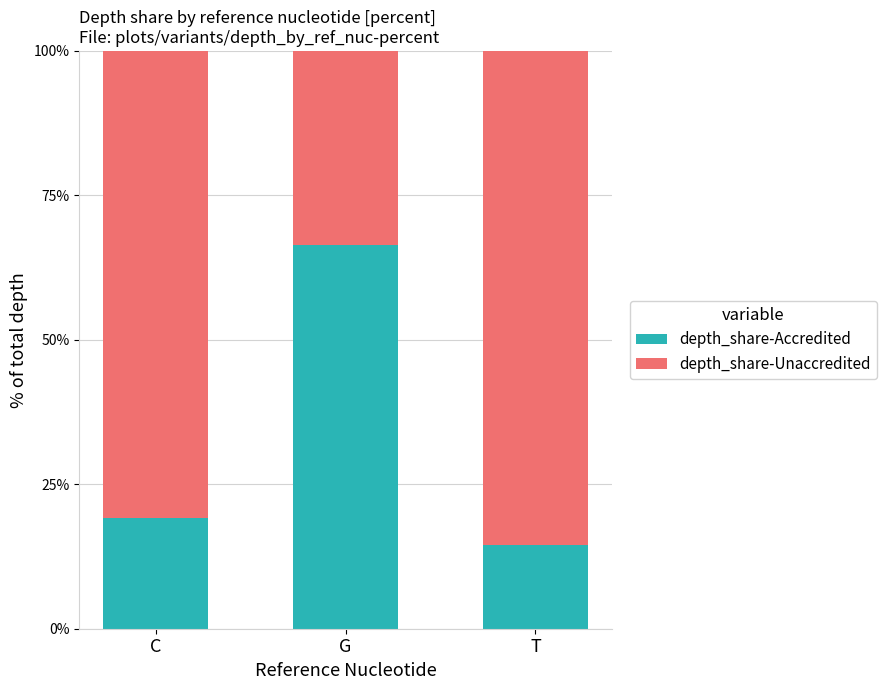

Which category has the lowest value in the depth_share-Accredited series?

T